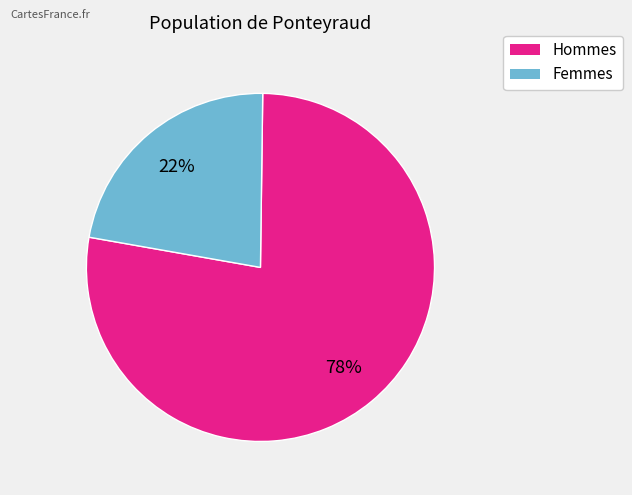

Does any single category account for the majority?

Yes